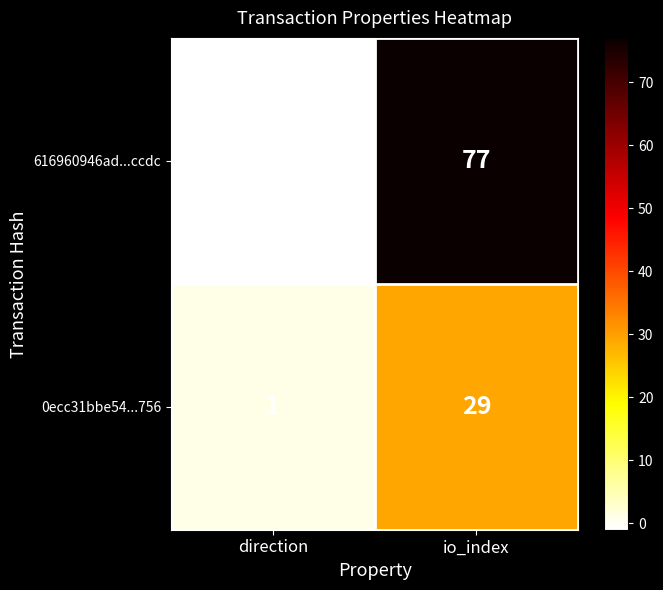

Which series has the largest total across all categories?

616960946ad...ccdc